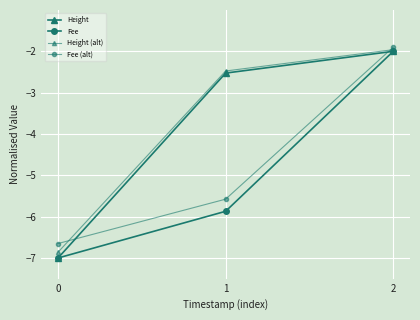

Read the Fee value at 1.

-5.9